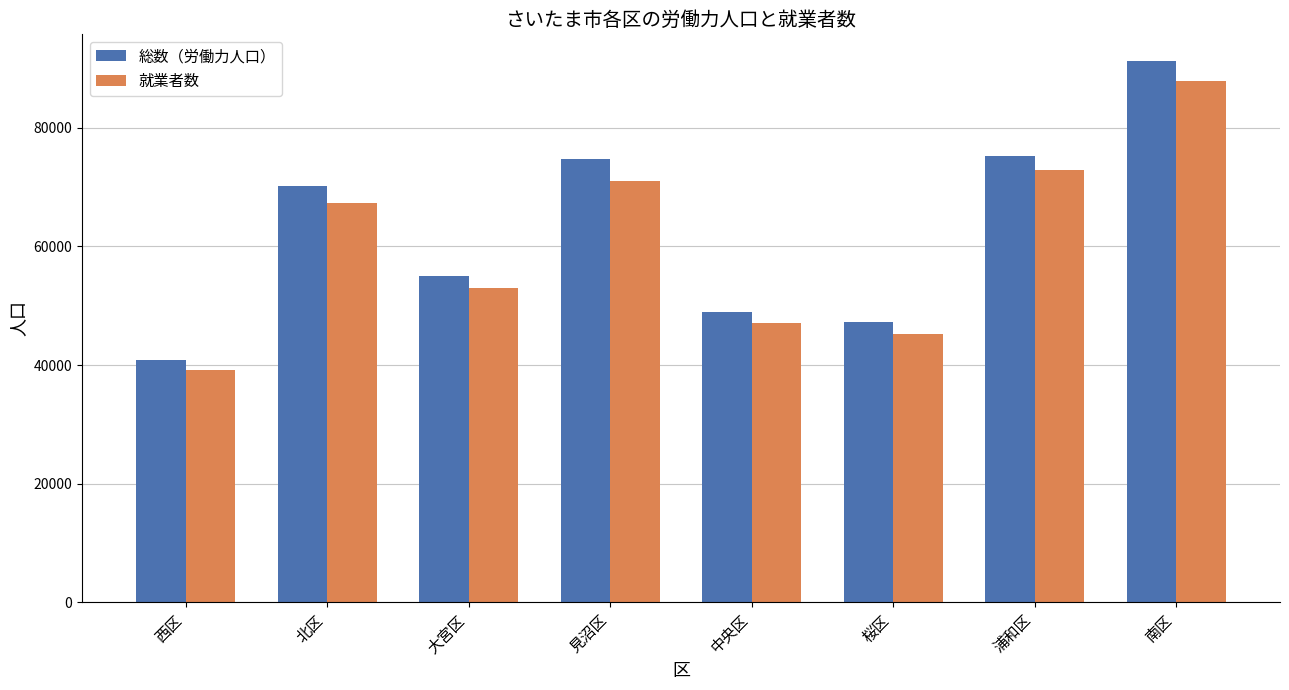

Which series has the largest total across all categories?

総数（労働力人口）